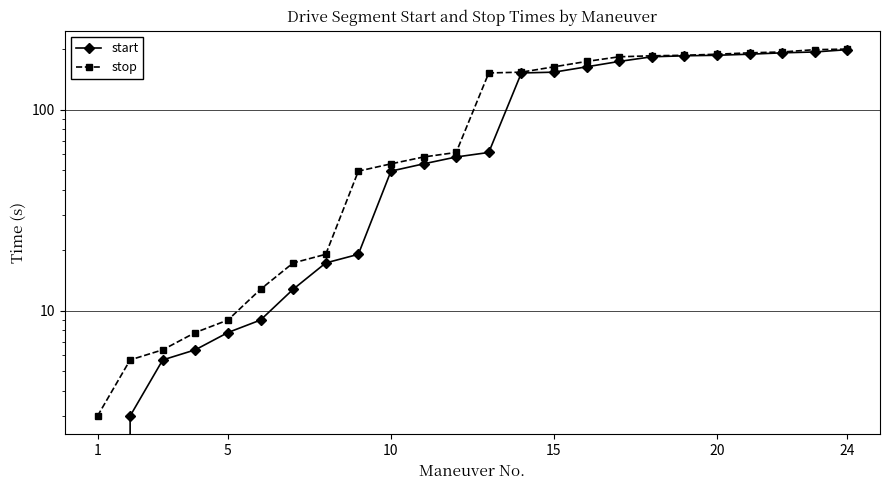

The stop series shows 32.9 at 8. True or false?

False